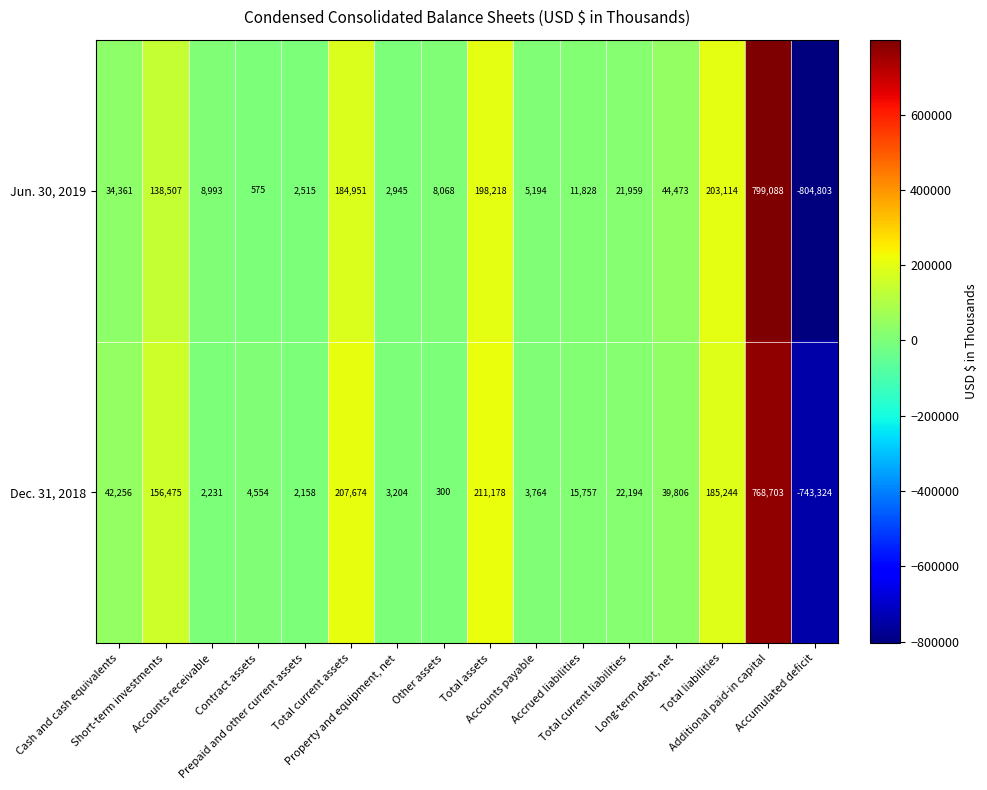

What is the greatest value displayed?

799088